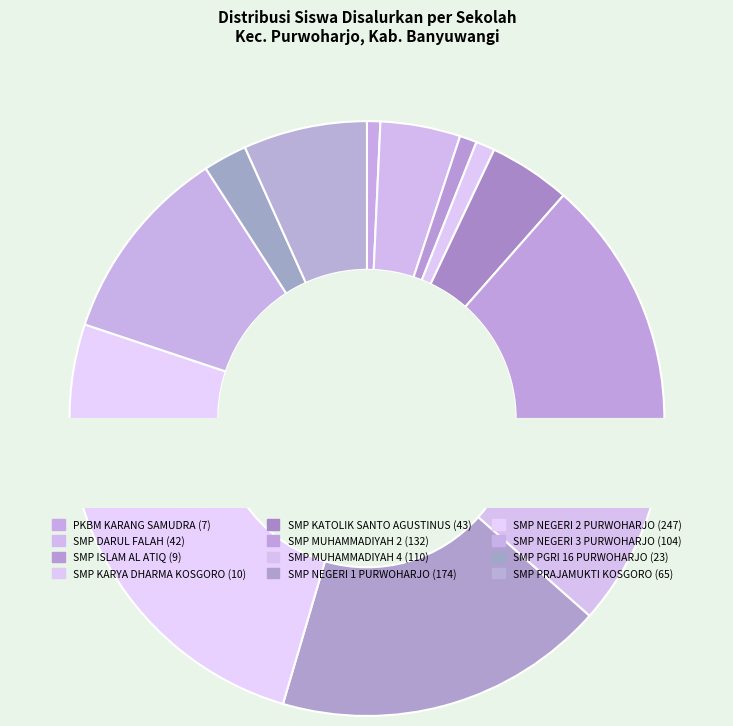

To the nearest percent, what portion does SMP NEGERI 1 PURWOHARJO represent?

18%